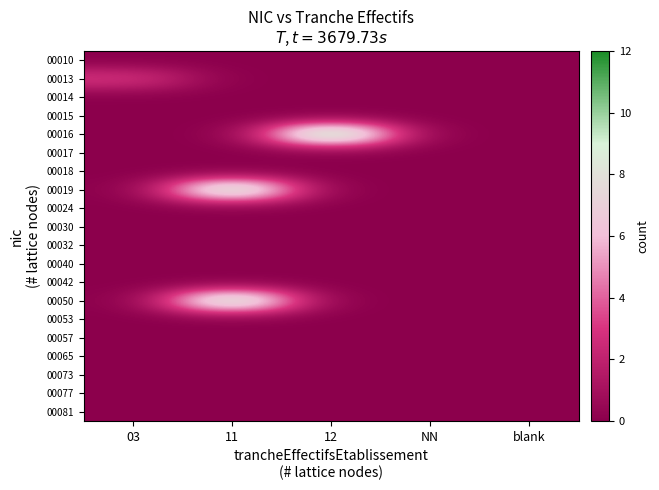

Between 11 and blank, which is larger?

11